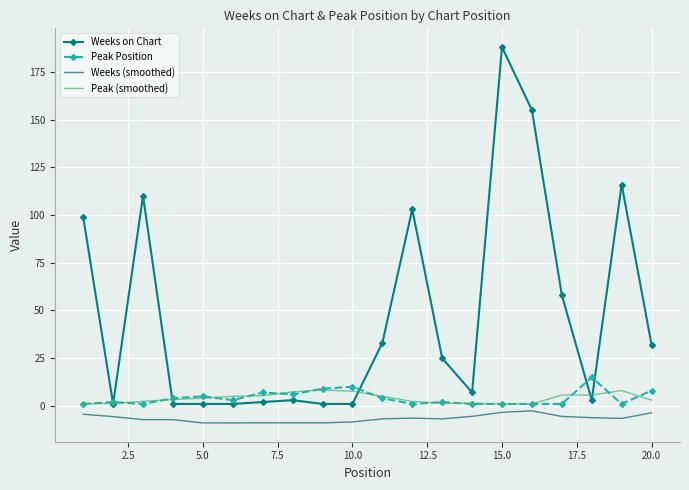

Which series has the largest range (max minus min)?

Weeks on Chart